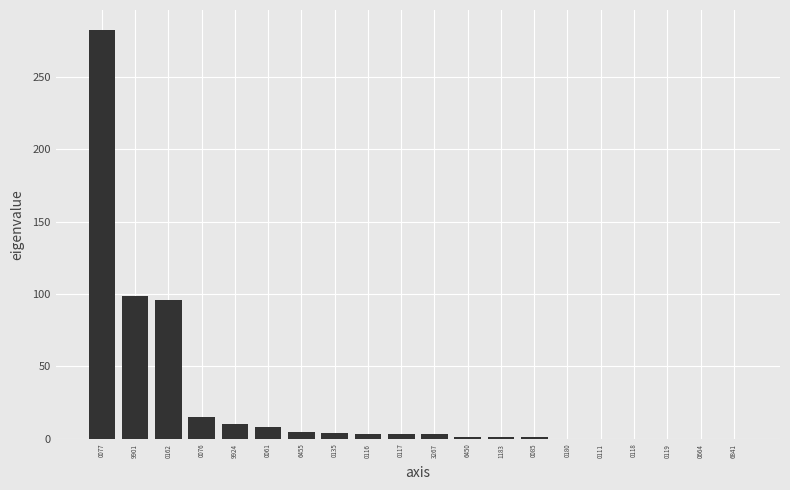

What is the sum of all values?

531.0